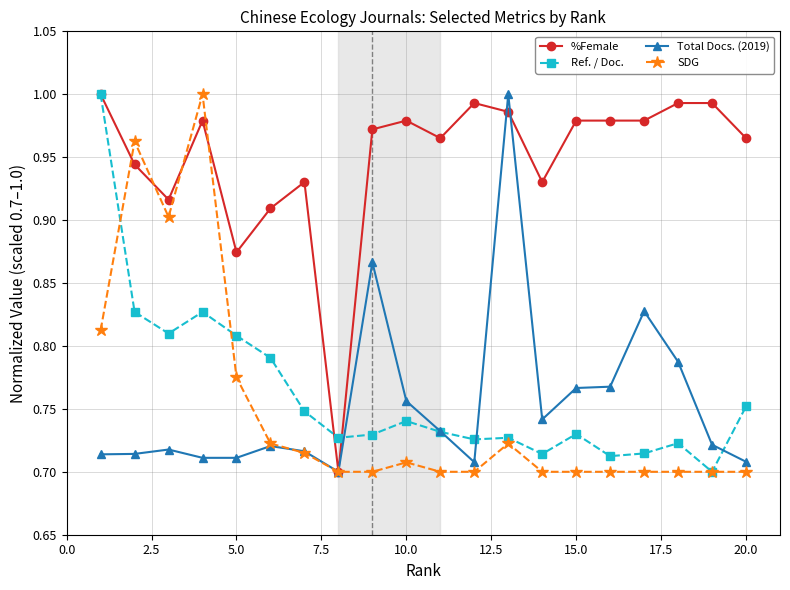

True or false: Total Docs. (2019) has more than 1 points higher than both neighbors.

True